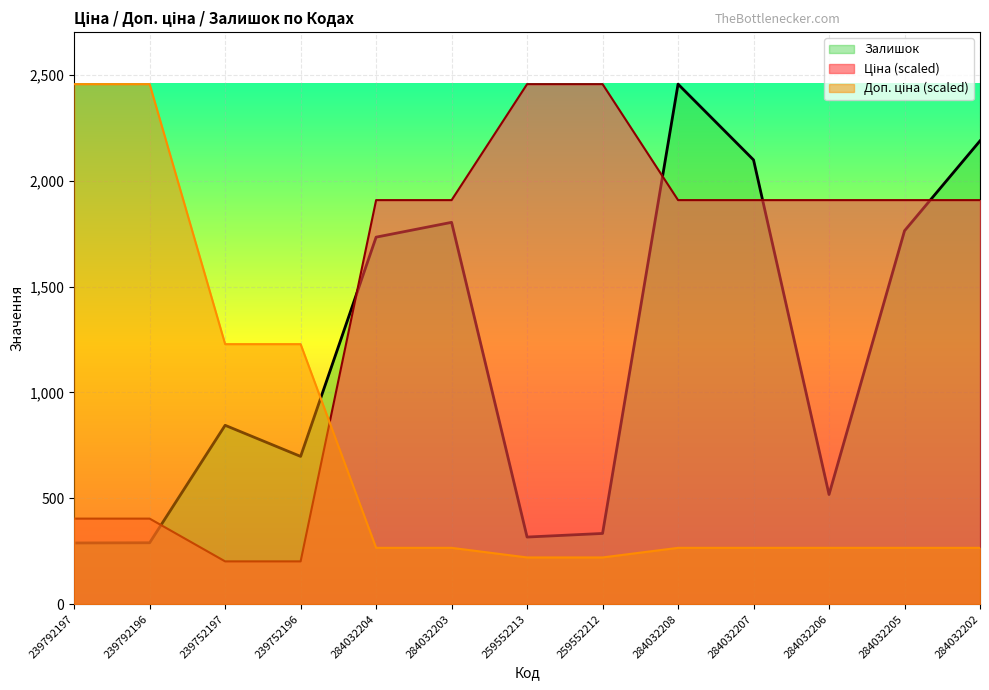

In Залишок, how many points are higher than both neighbors (excluding endpoints)?

3